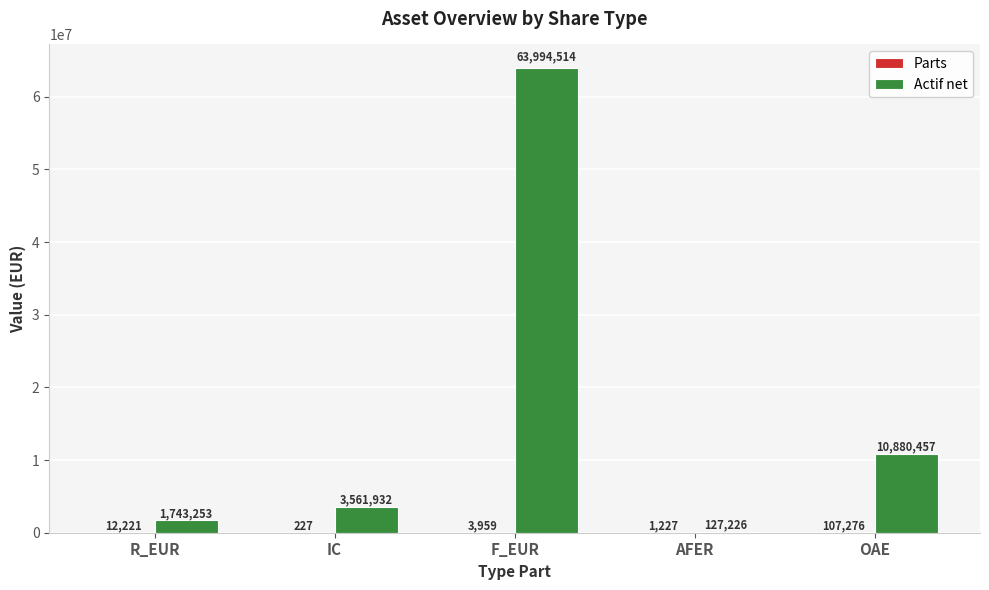

At which category is the sum across all series the highest?

F_EUR